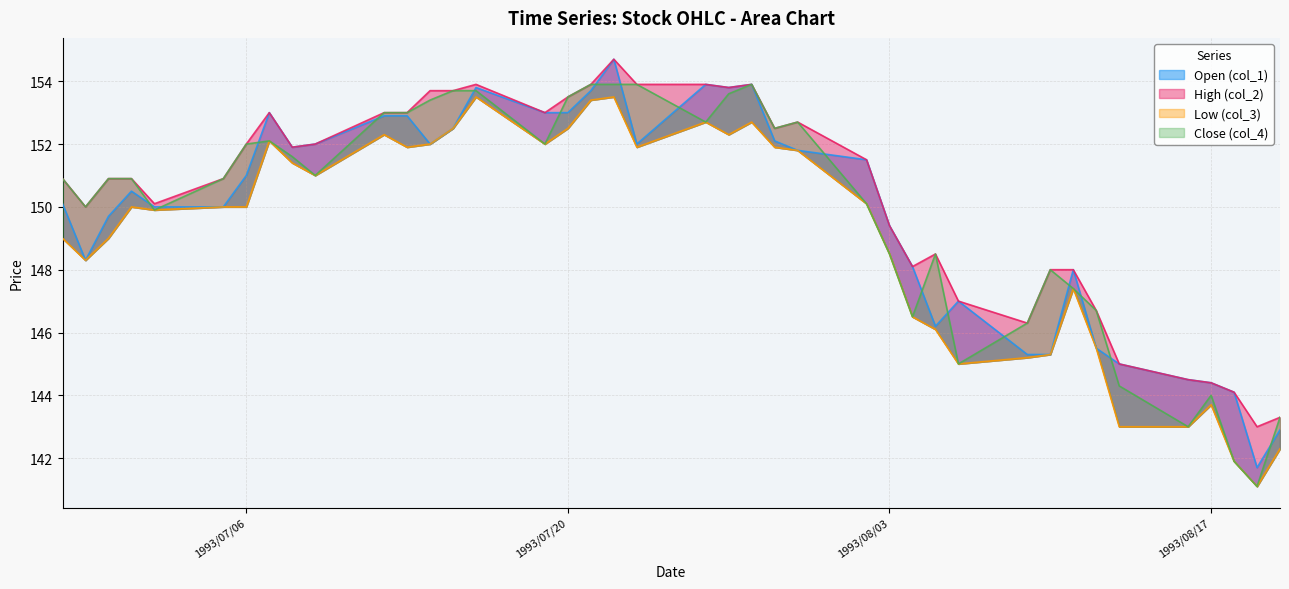

How many lines are shown in the chart?

4